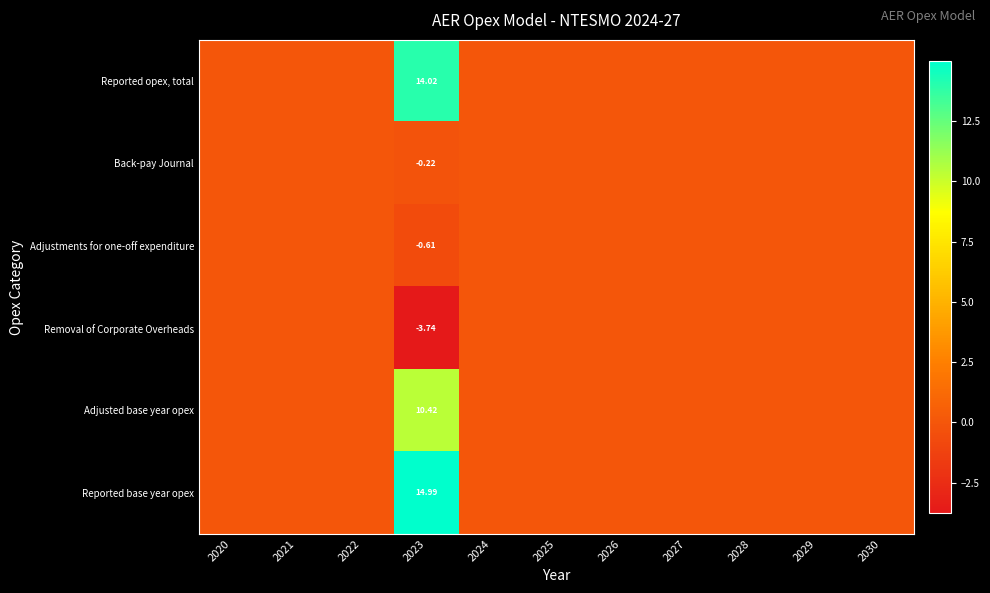

What is the difference between the maximum and minimum values in the Removal of Corporate Overheads series?

3.7